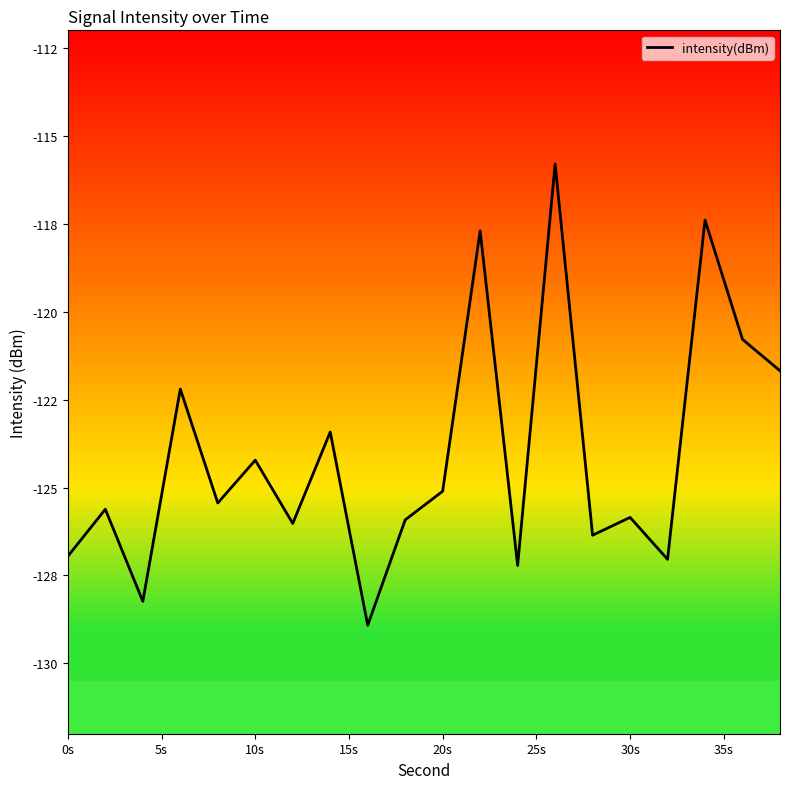

Is this an area chart (filled region under the line)?

No